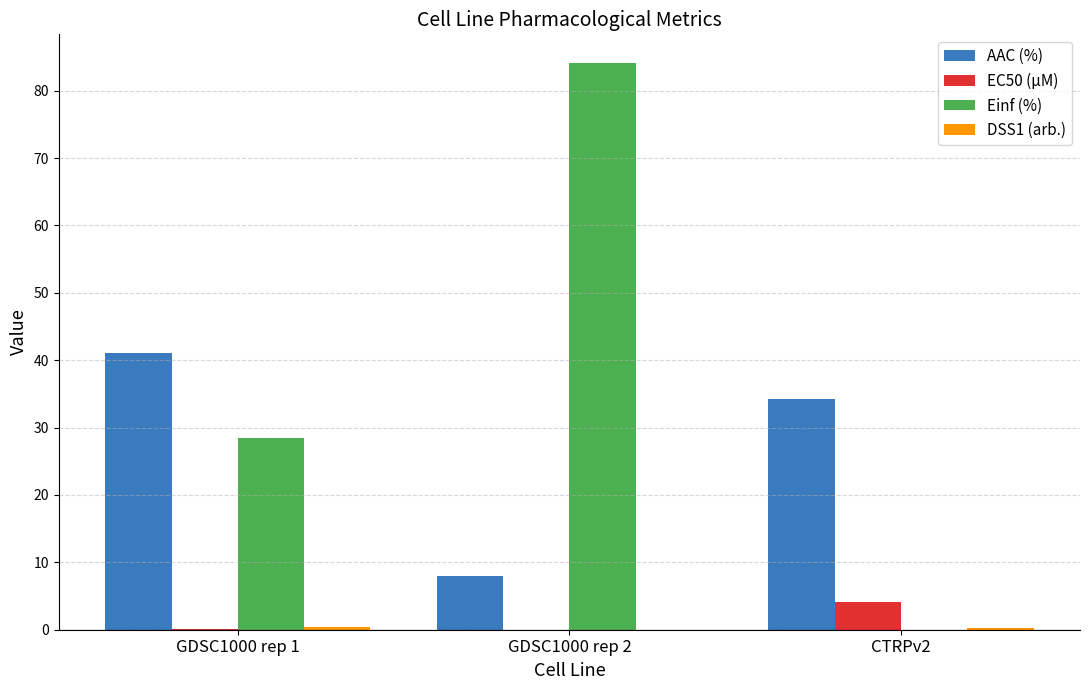

What is the sum of all EC50 (µM) values?

4.3